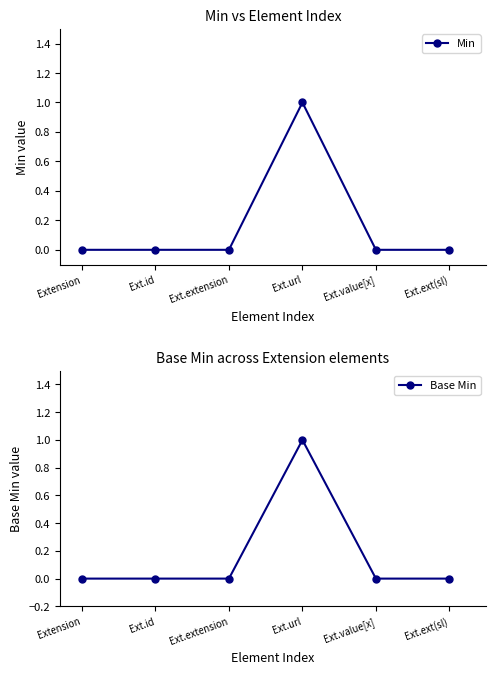

True or false: Base Min and Min cross at least once.

False